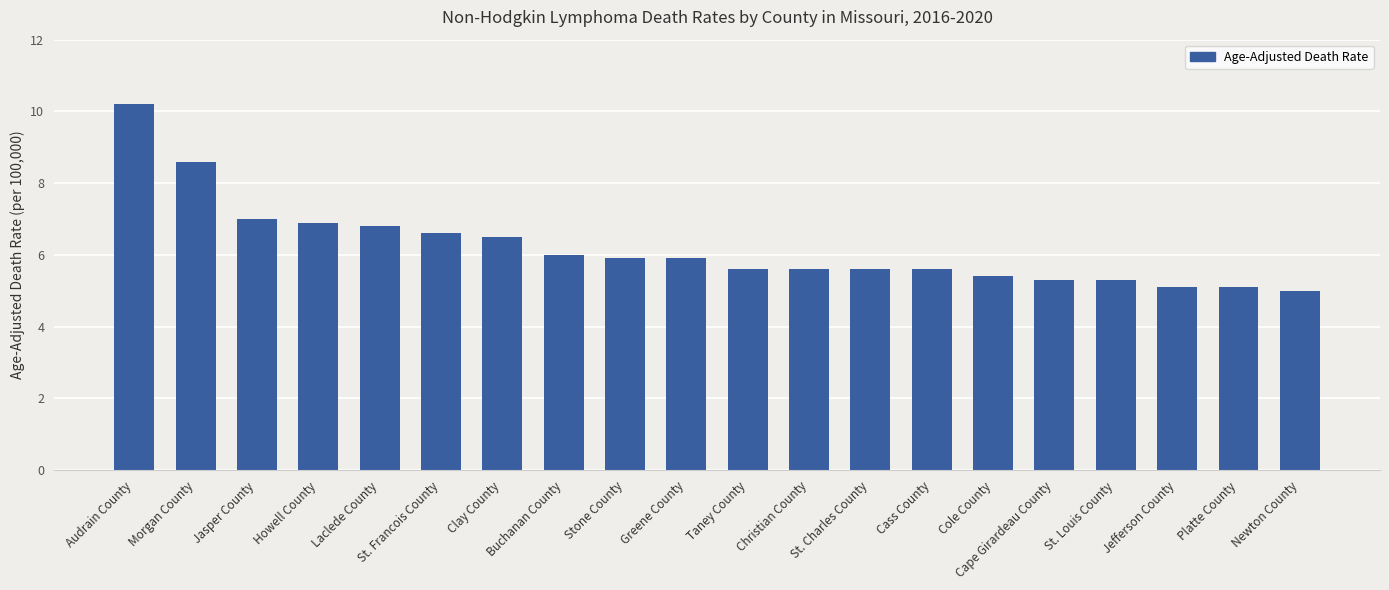

At which category does the chart reach its peak across all series?

Audrain County